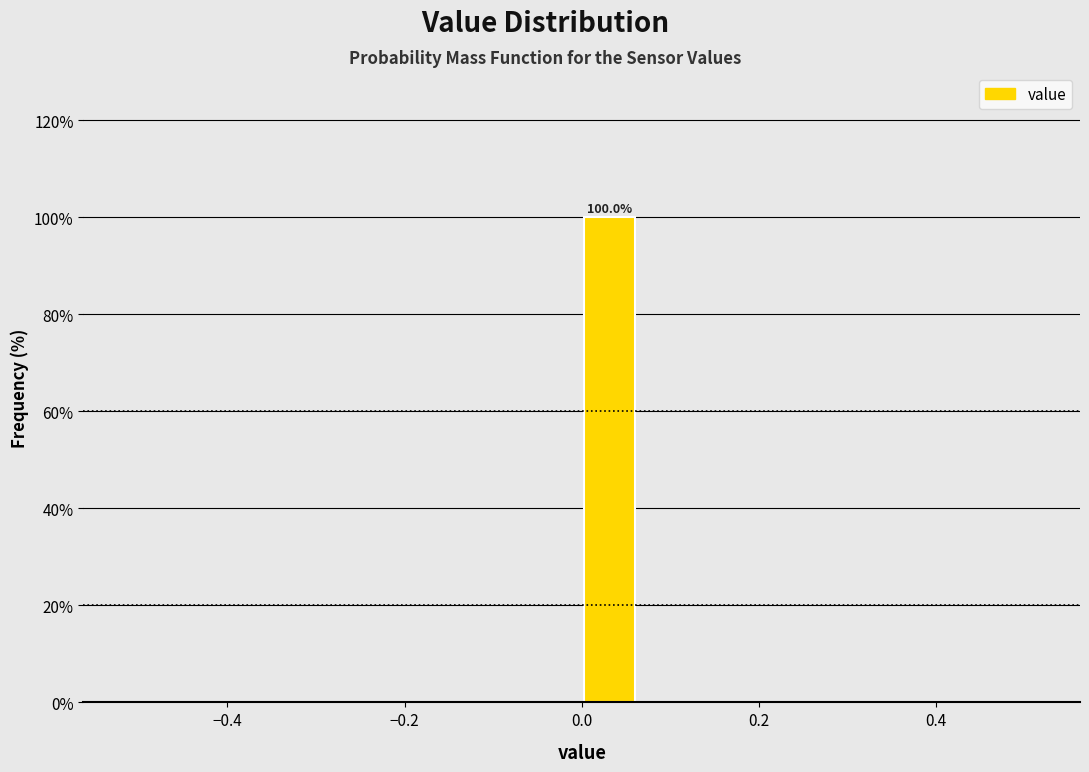

Around what value on the x-axis is the tallest bar? Give the approximate position of its centre, as read against the axis.

0.04